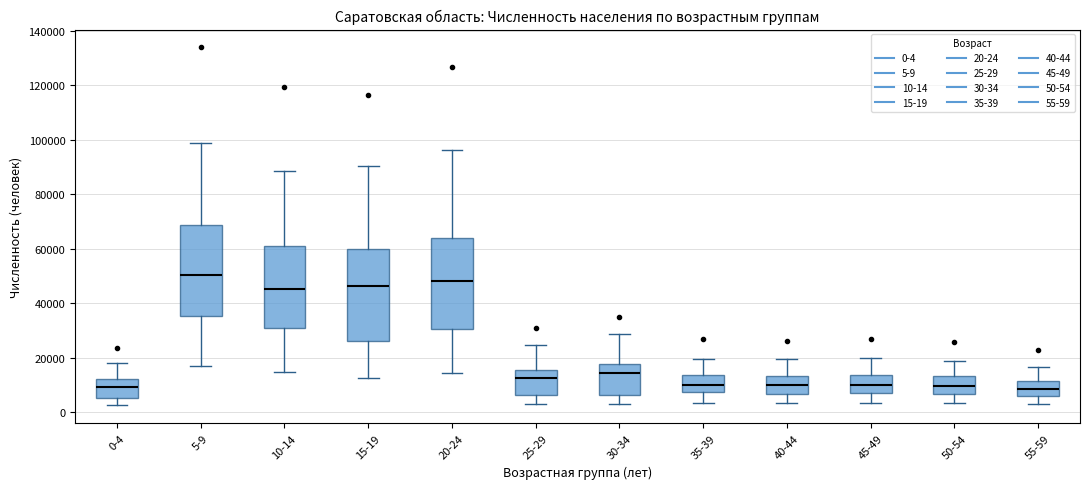

Reading left to right, transcribe this box plot: for each box, give where its median line is, the range the box spans, and where its two whiskers end, as read against the y-axis. The values are not printed on the chart, so give them approximately, as read against the axis.

0-4: median 10000, box 6000 to 12000, whiskers 2000 to 18000
5-9: median 50000, box 36000 to 68000, whiskers 16000 to 98000
10-14: median 46000, box 30000 to 62000, whiskers 14000 to 88000
15-19: median 46000, box 26000 to 60000, whiskers 12000 to 90000
20-24: median 48000, box 30000 to 64000, whiskers 14000 to 96000
25-29: median 12000, box 6000 to 16000, whiskers 2000 to 24000
30-34: median 14000, box 6000 to 18000, whiskers 4000 to 28000
35-39: median 10000, box 8000 to 14000, whiskers 4000 to 20000
40-44: median 10000, box 6000 to 14000, whiskers 4000 to 20000
45-49: median 10000, box 6000 to 14000, whiskers 4000 to 20000
50-54: median 10000, box 6000 to 14000, whiskers 4000 to 18000
55-59: median 8000, box 6000 to 12000, whiskers 2000 to 16000